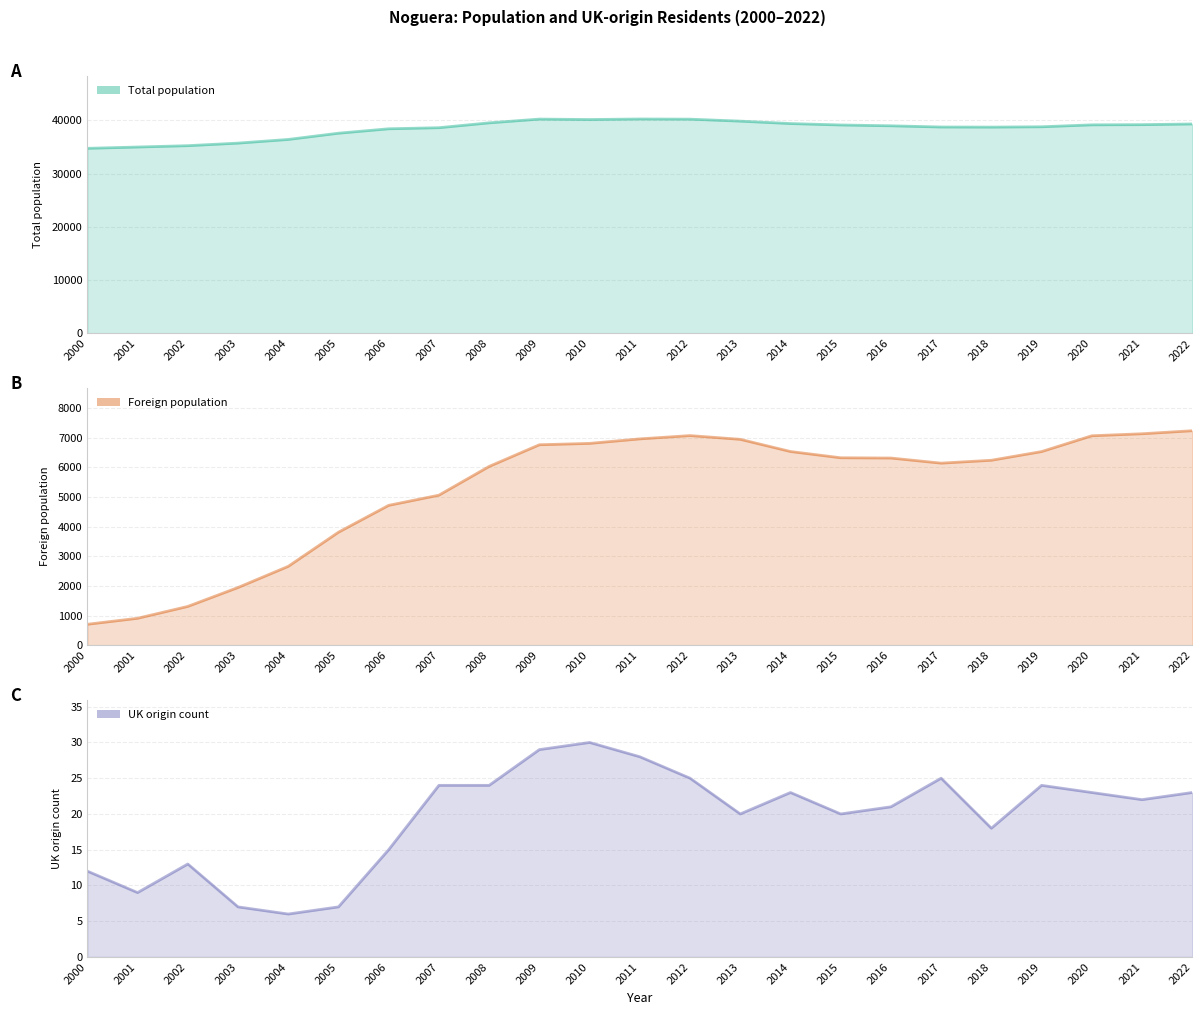

The value of UK origin count at 2019 is 24. True or false?

True